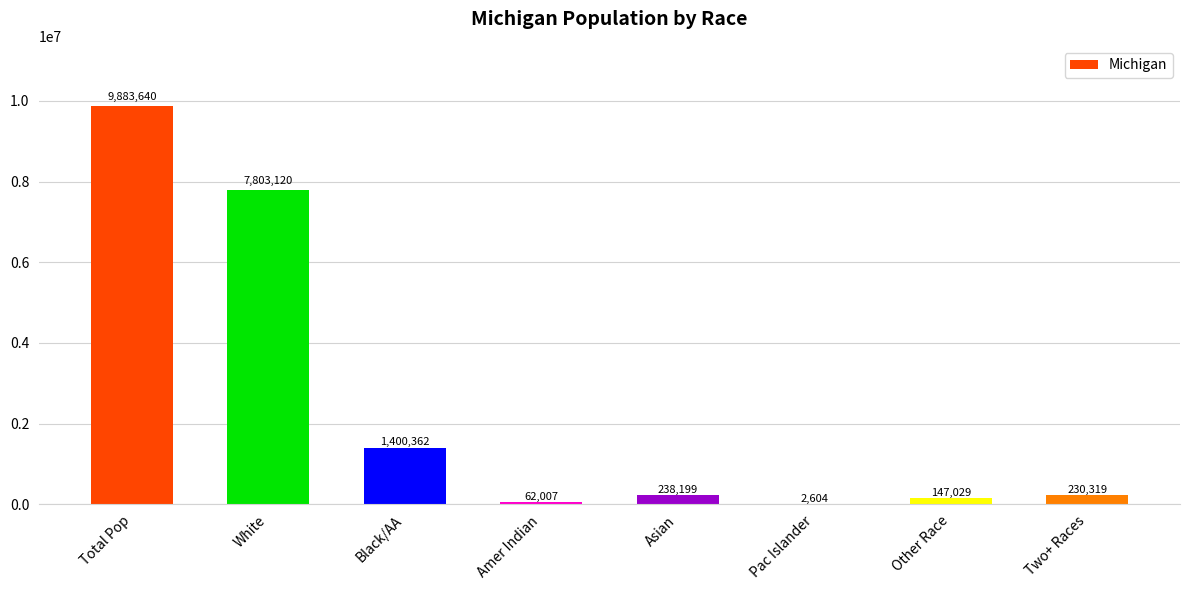

Reading left to right, what are all the values shown in this chart?

9883640	7803120	1400362	62007	238199	2604	147029	230319